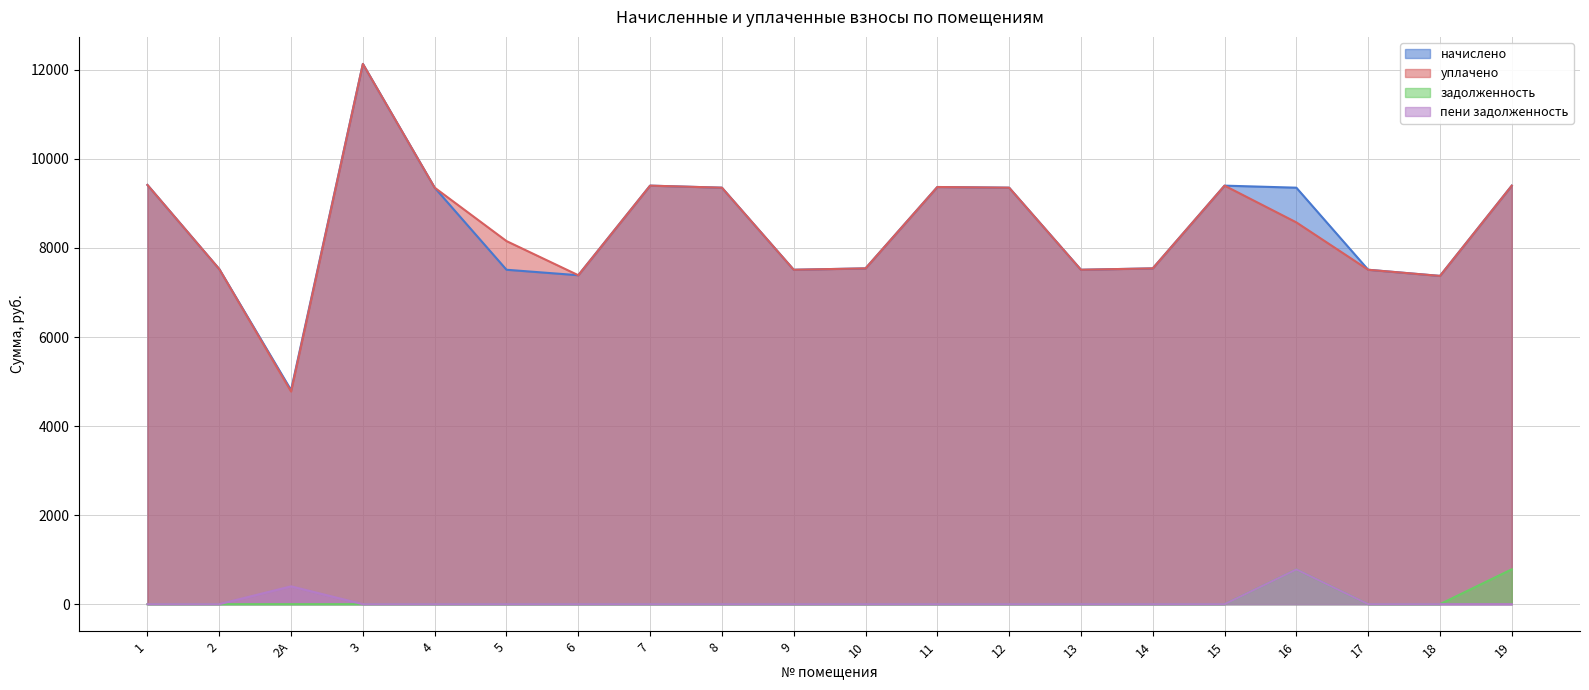

What is the total value across all series at 16?

19488.0